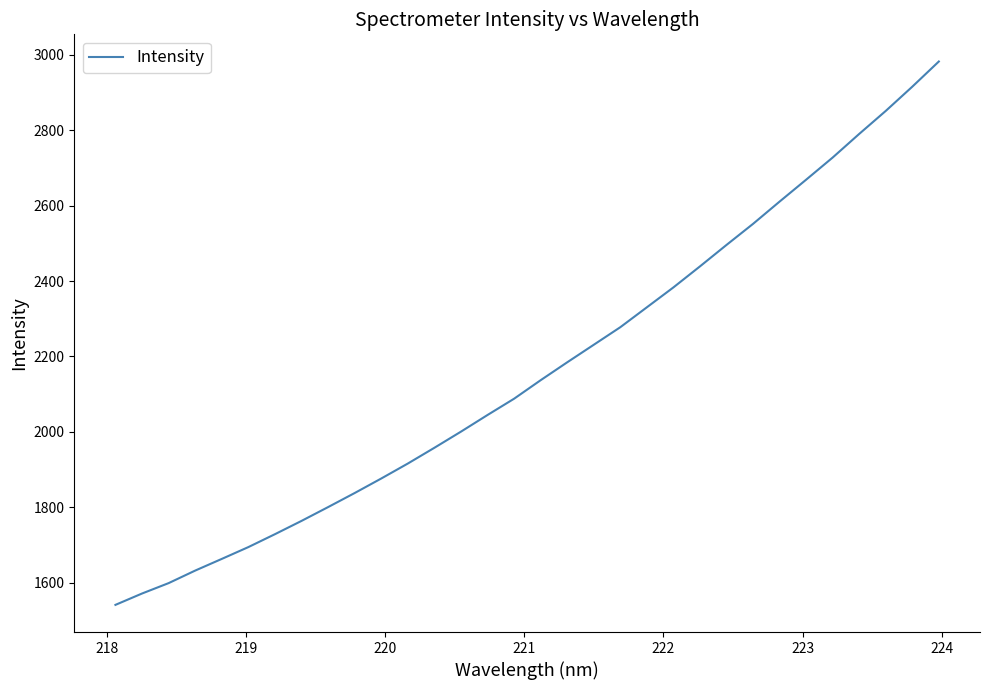

Reading left to right, what are all the values shown in this chart?

1541.6	1571.7	1599.3	1632.5	1663.5	1694.8	1729.0	1764.3	1800.9	1838.2	1876.6	1916.3	1958.1	2000.9	2045.0	2088.2	2137.2	2184.7	2231.2	2277.7	2330.5	2383.3	2439.0	2495.8	2551.7	2610.7	2668.8	2727.5	2790.1	2851.0	2915.3	2982.0